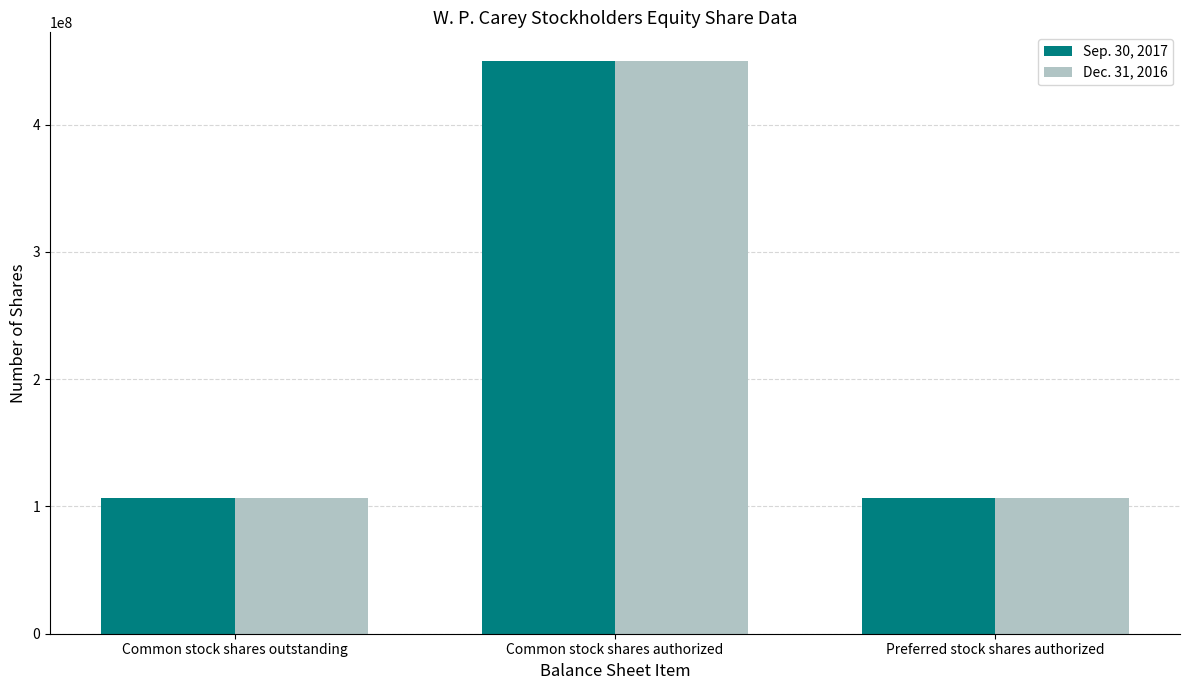

The value of Dec. 31, 2016 at Common stock shares outstanding is 106294162. True or false?

True